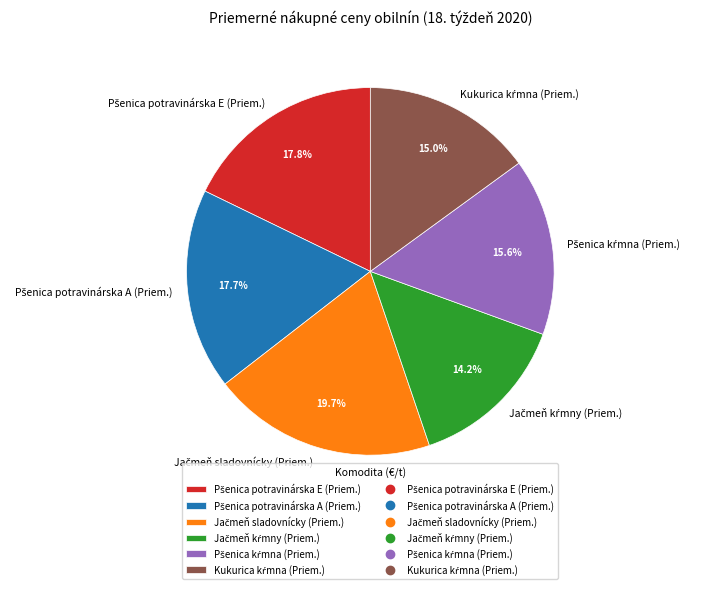

Is there a majority slice in this chart?

No